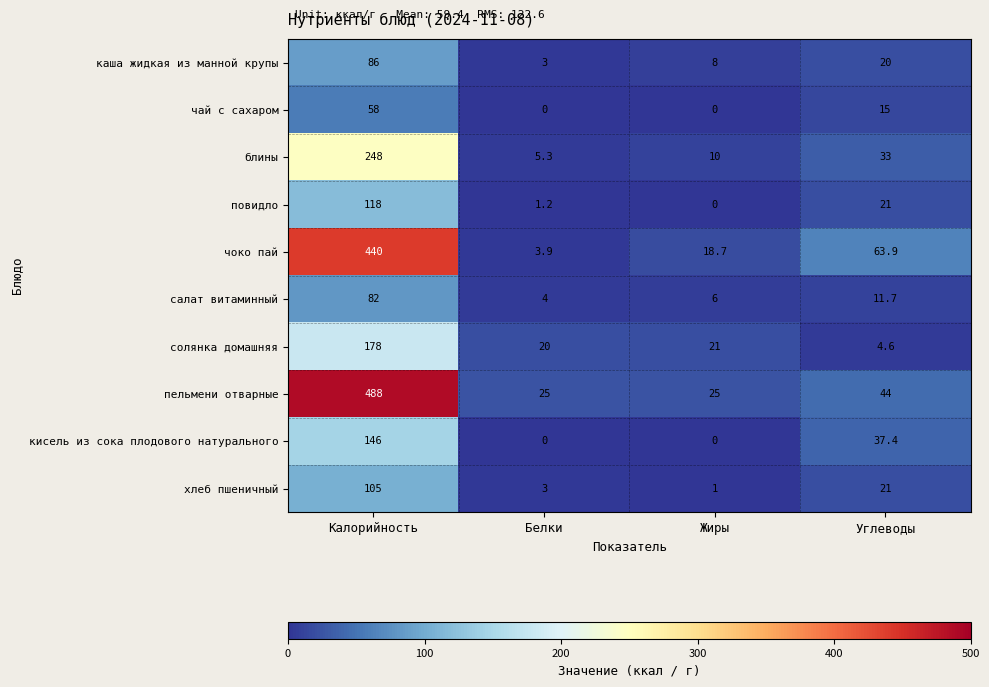

At which label is чай с сахаром closest to 29?

Углеводы